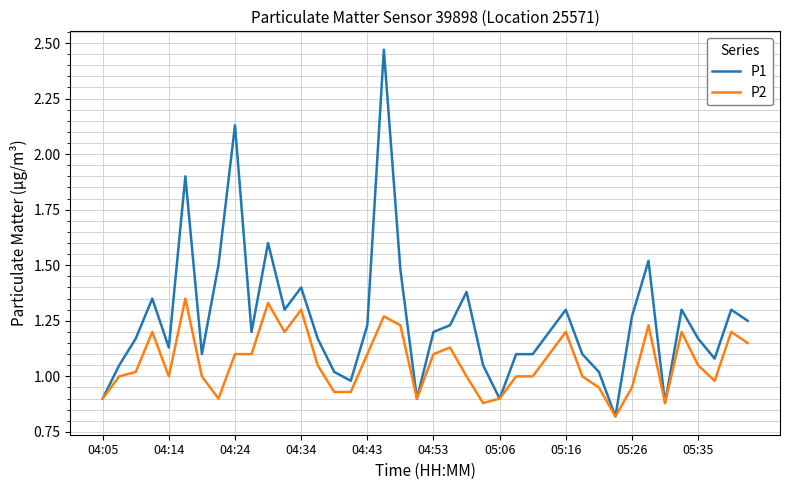

Rank the series by their average value, from highest to lowest.

P1, P2